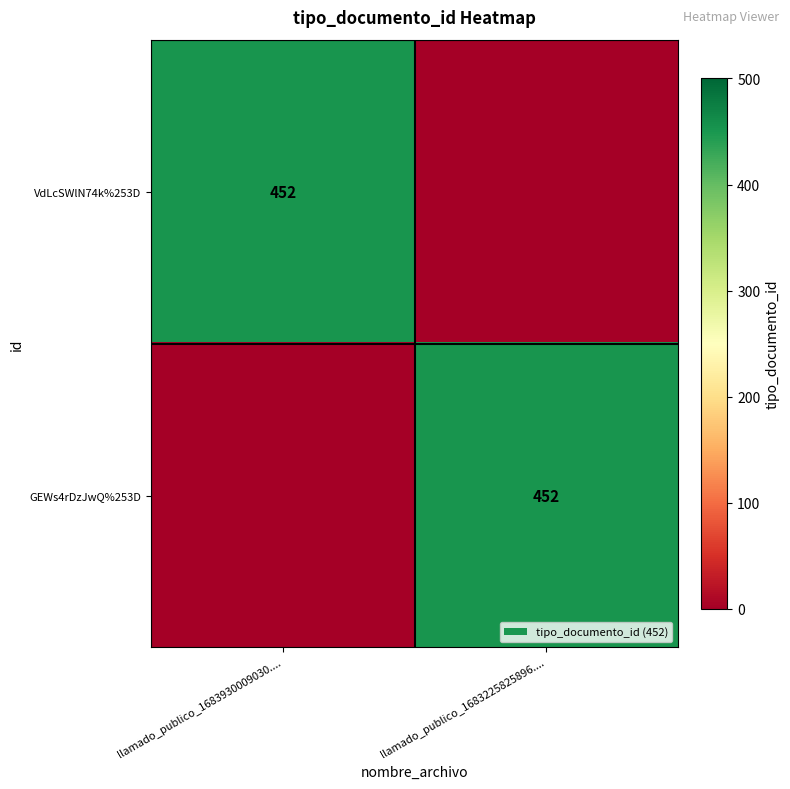

The VdLcSWlN74k%253D series shows 790 at llamado_publico_1683930009030..... True or false?

False